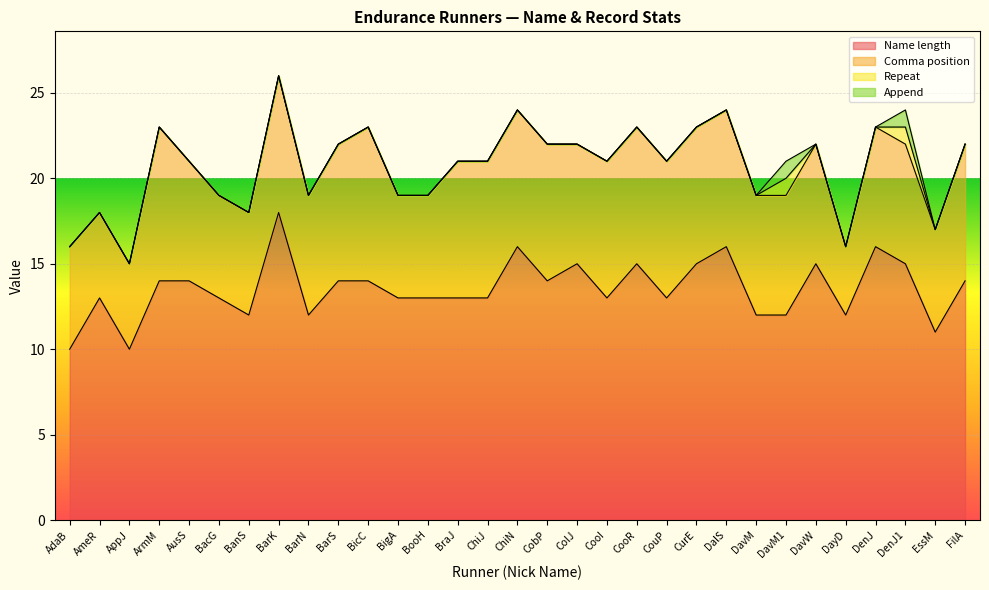

True or false: Name length has more than 2 points higher than both neighbors.

True